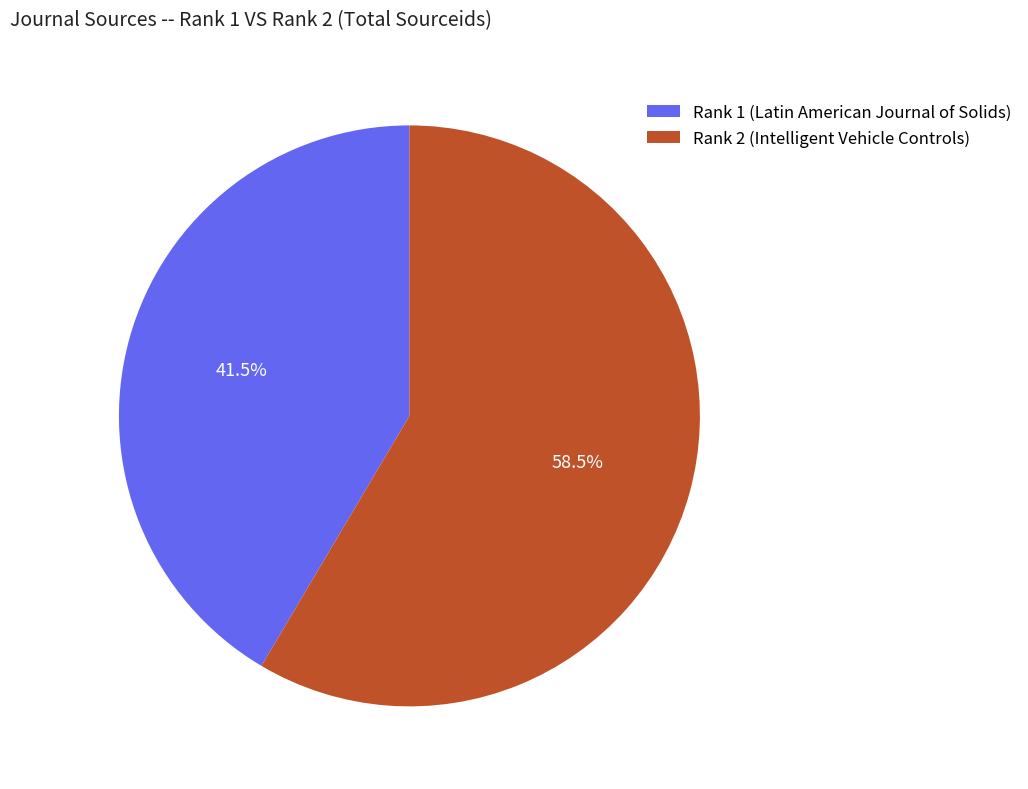

Rank the categories by value from highest to lowest.

Rank 2 (Intelligent Vehicle Controls), Rank 1 (Latin American Journal of Solids)